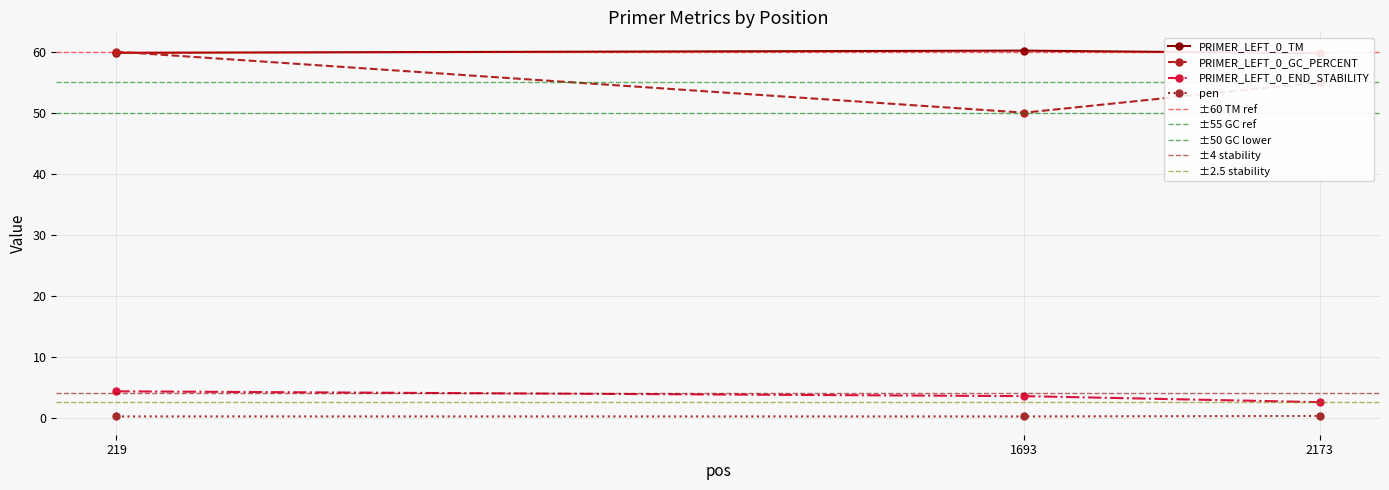

What is the value of the PRIMER_LEFT_0_END_STABILITY point at the 2nd from the left?

3.5